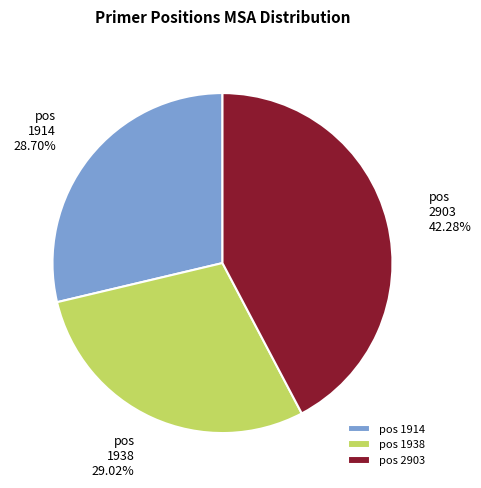

Is the sum of 1938 and 2903 greater than half?

Yes